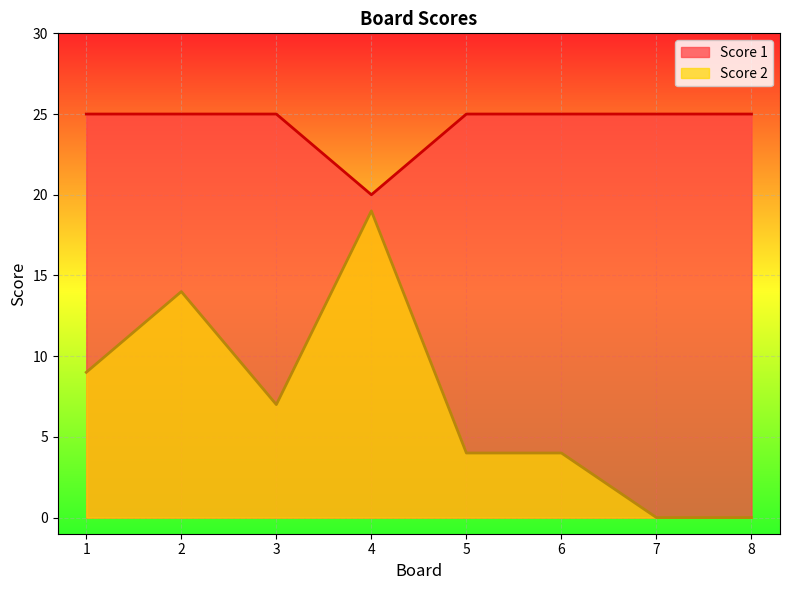

How many lines are shown in the chart?

2